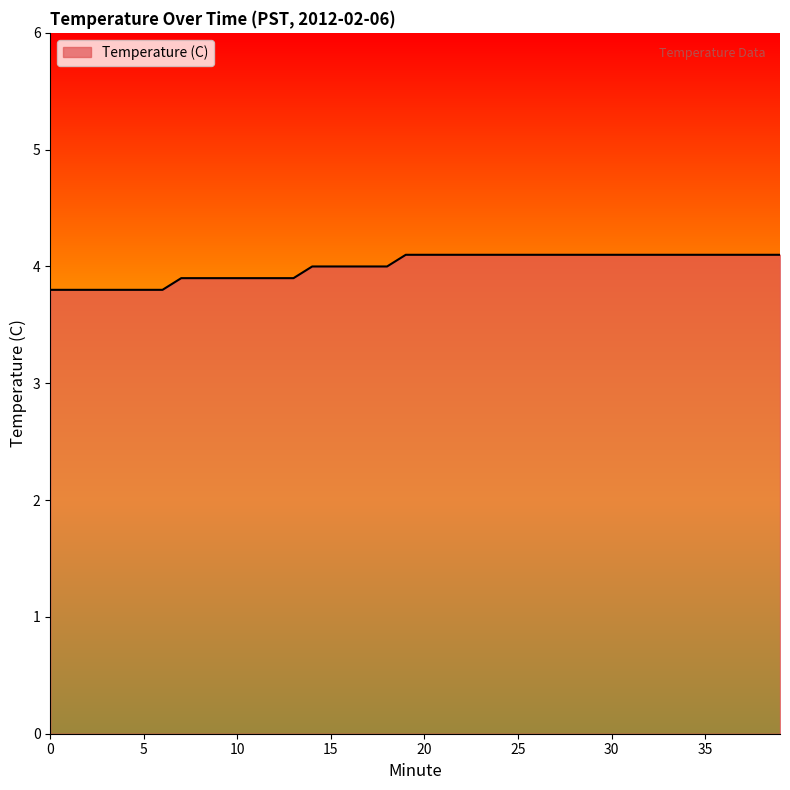

Does the chart have visible grid lines?

No